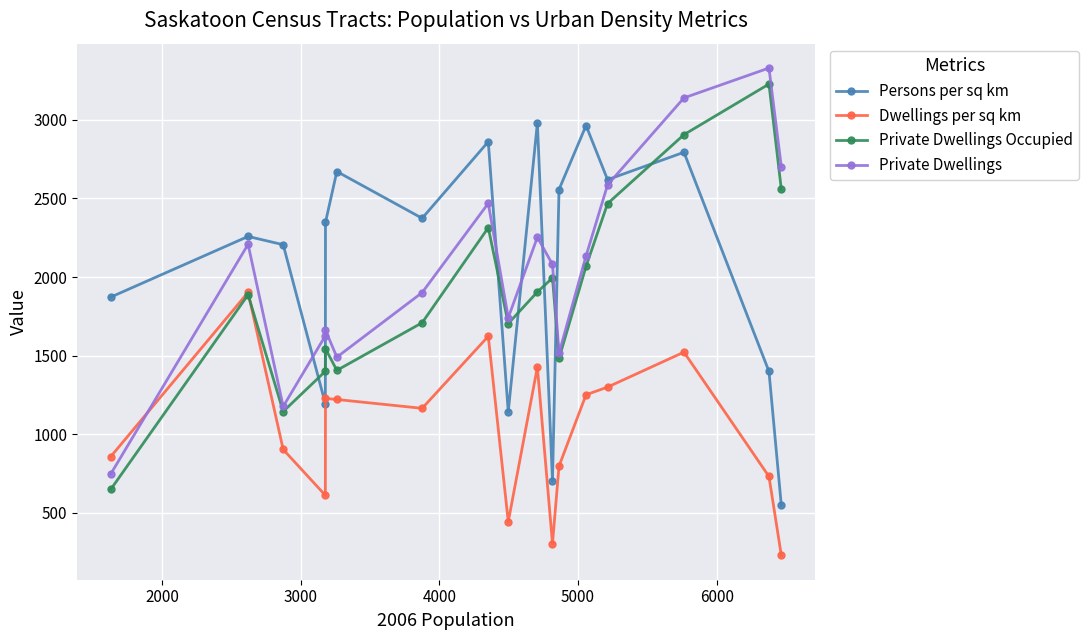

Count the number of data series in this chart.

4